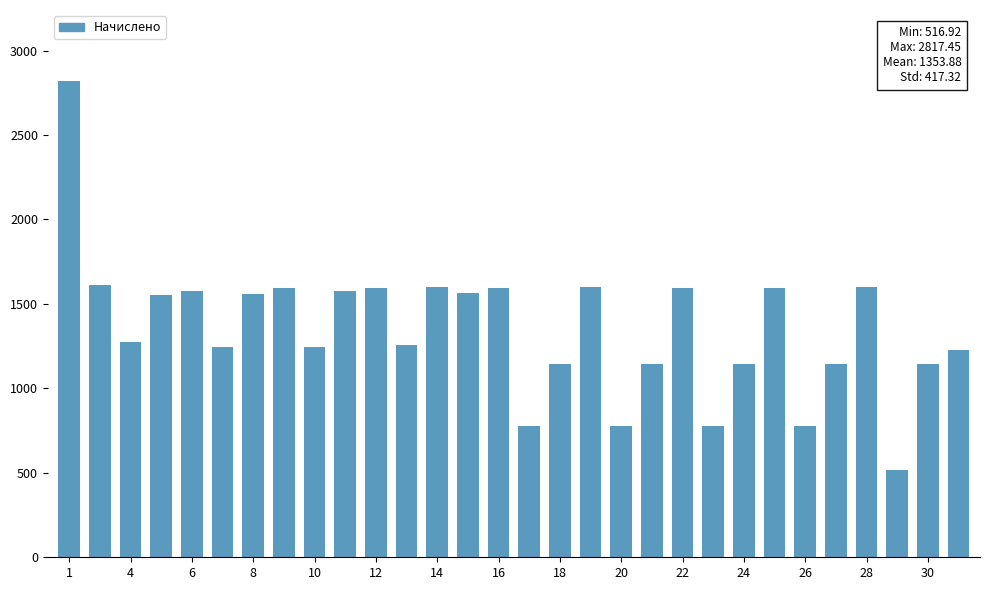

How many categories are shown in the chart?

30